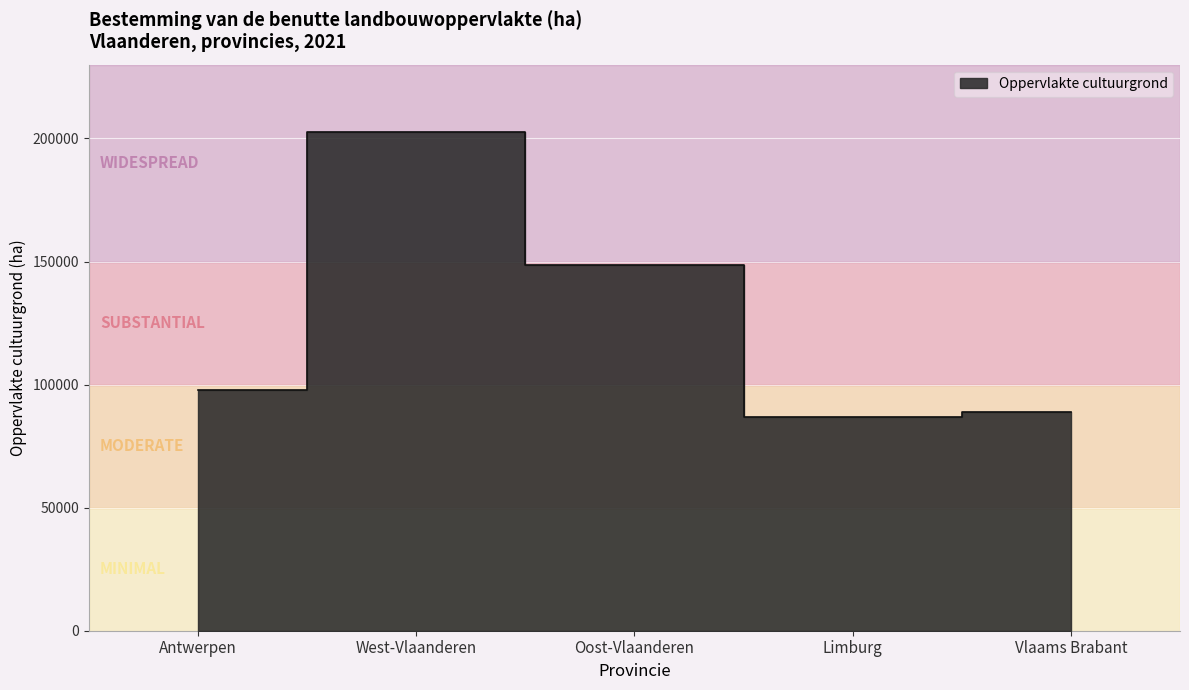

What is the average value?

124926.9